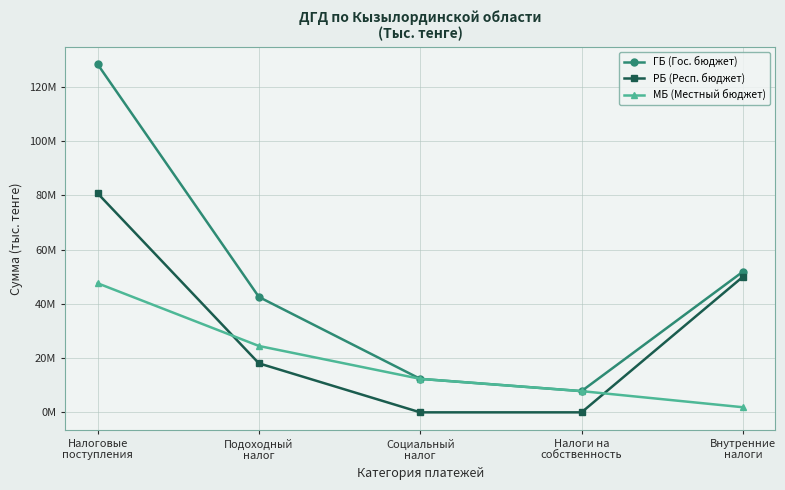

At which category does the chart reach its minimum across all series?

Социальный
налог